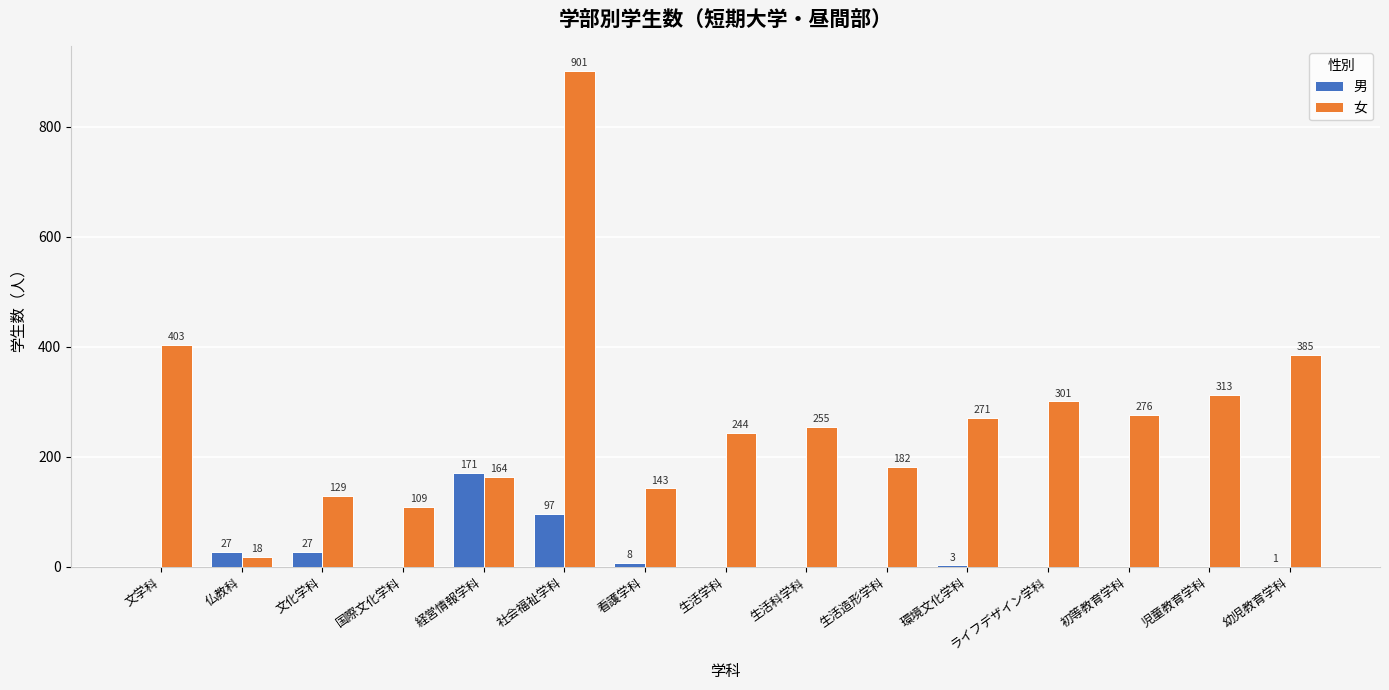

At which category is the sum across all series the highest?

社会福祉学科